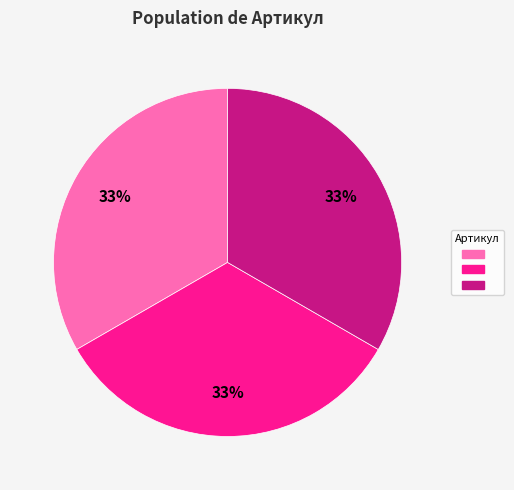

Does any single category account for the majority?

No